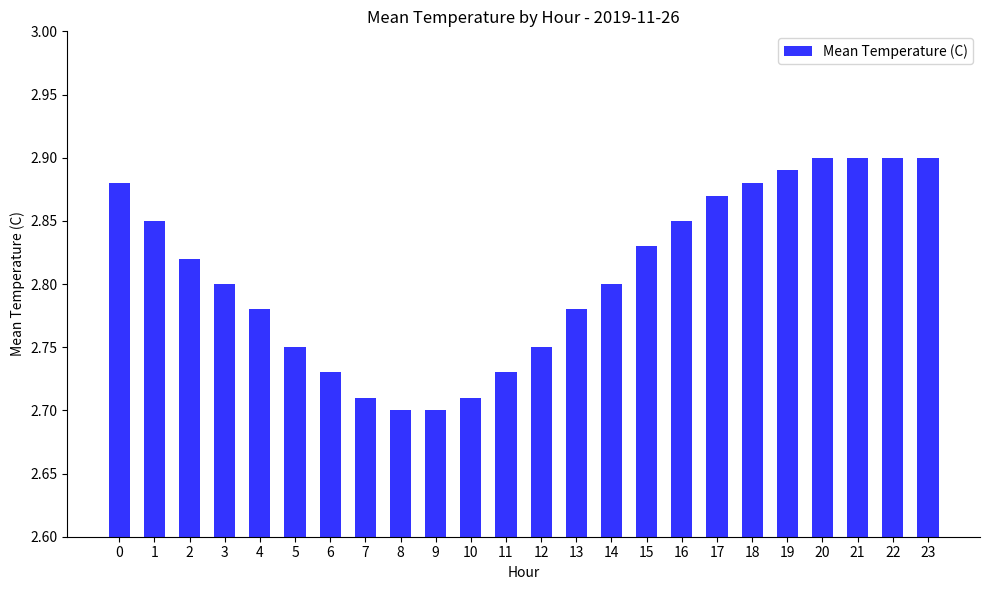

Which has a higher value, 12 or 20?

20